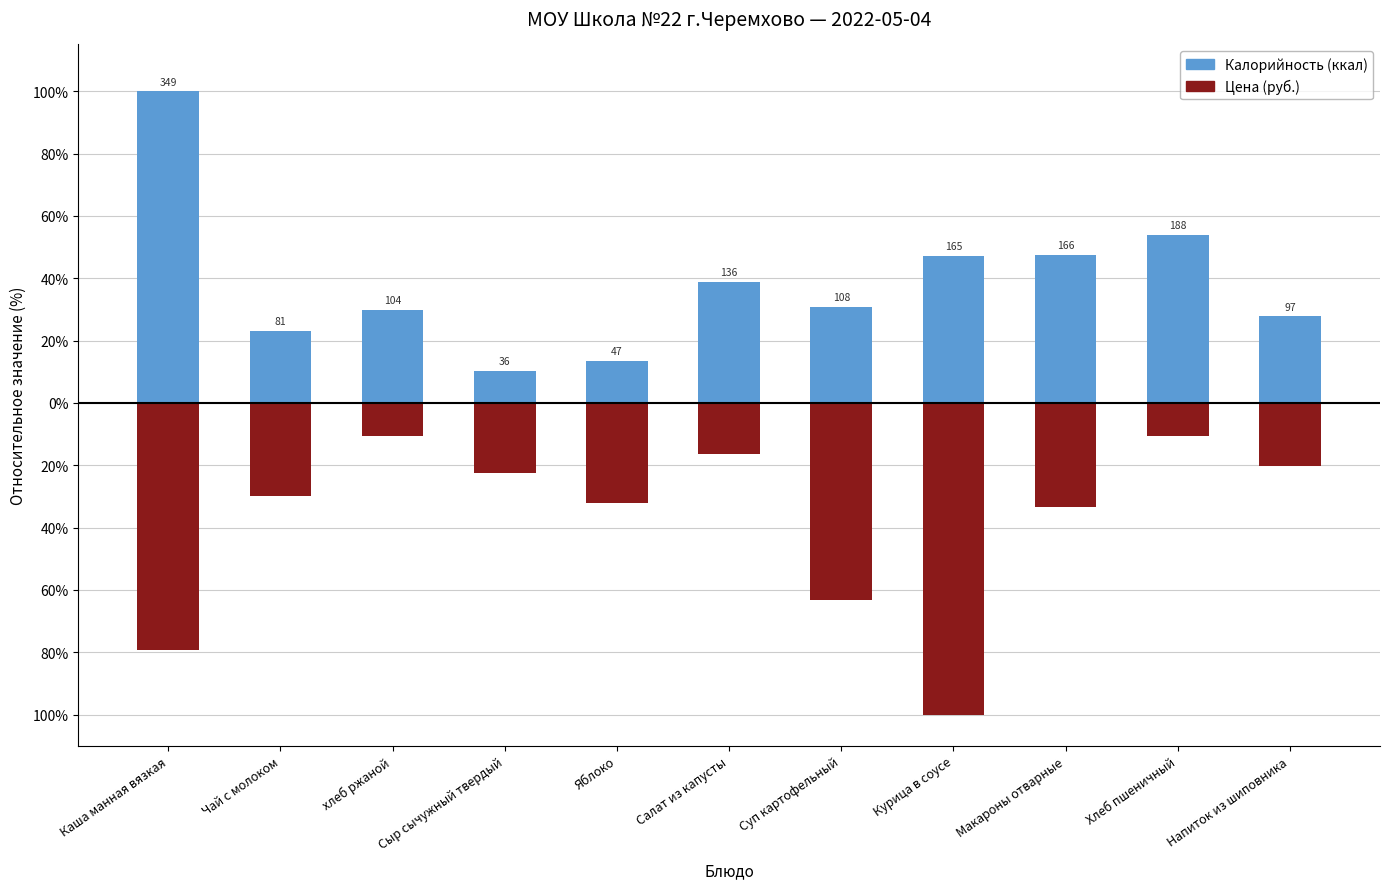

Reading left to right, list all the values displayed in this chart.

Калорийность: 100.0	23.2	29.9	10.4	13.5	38.9	30.9	47.2	47.4	53.8	27.8
Цена: -79.4	-29.8	-10.7	-22.5	-32.2	-16.2	-63.2	-100.0	-33.5	-10.7	-20.4